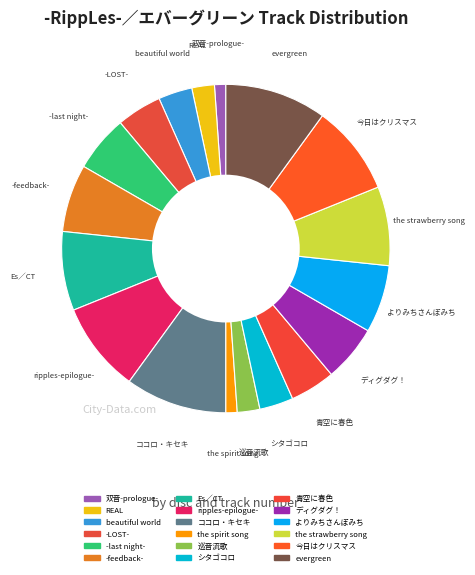

The the strawberry song slice represents 15% of the pie. True or false?

False